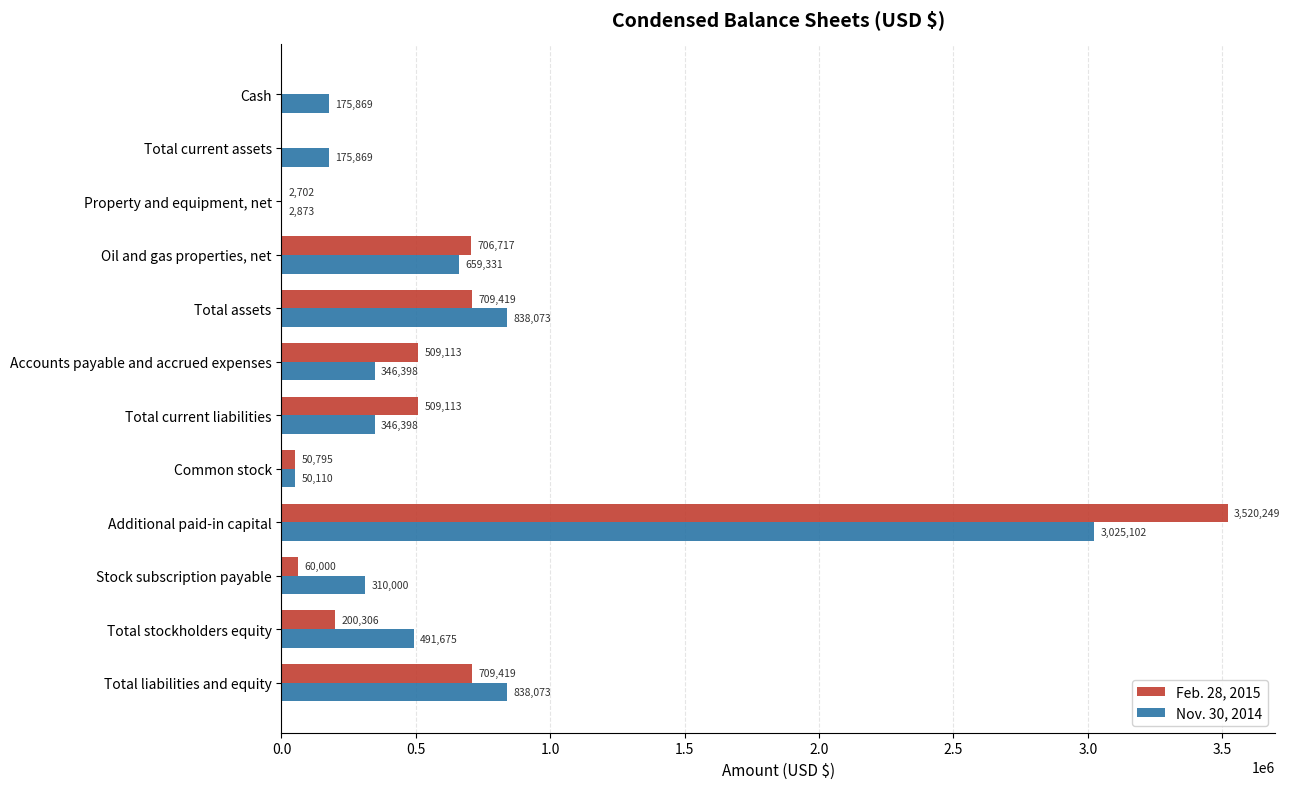

What is the sum of the Feb. 28, 2015 values at Common stock and Total assets?

760214